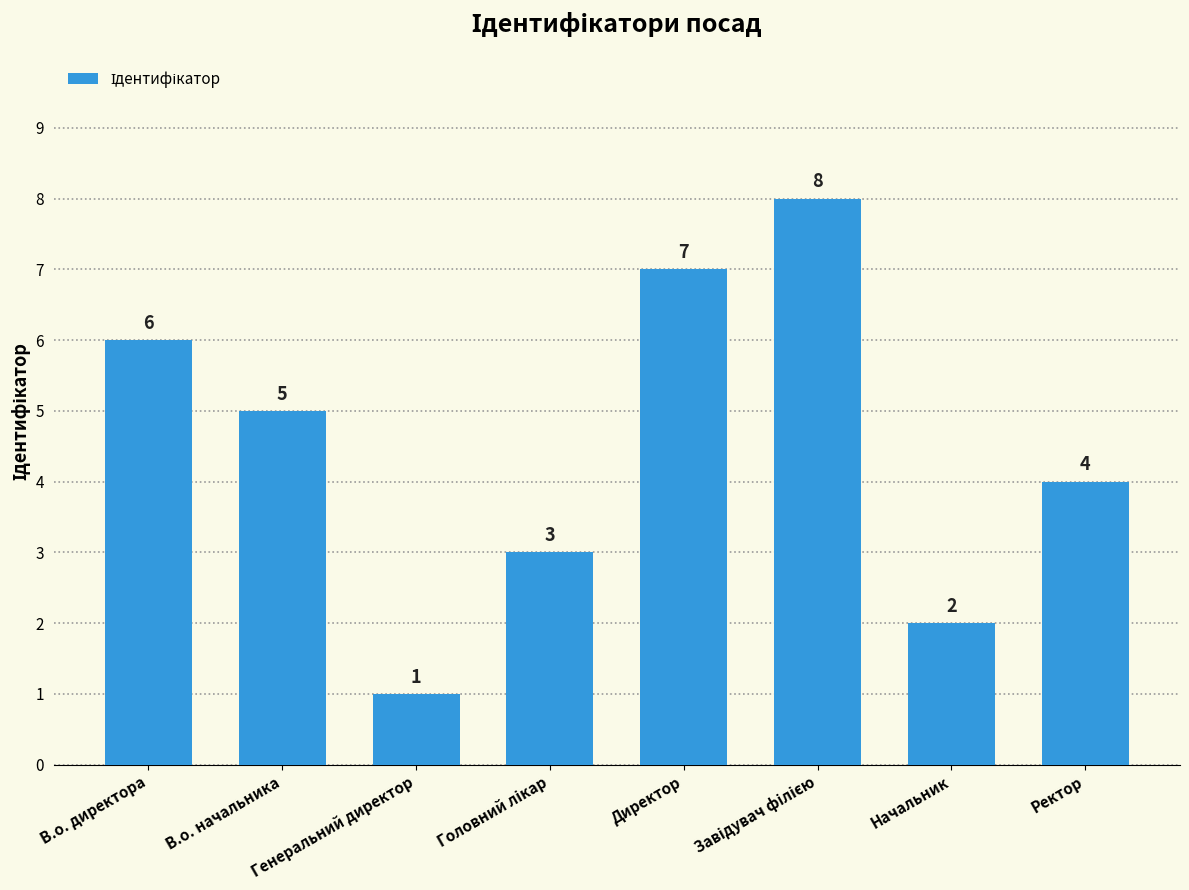

What is the minimum value shown in the chart?

1